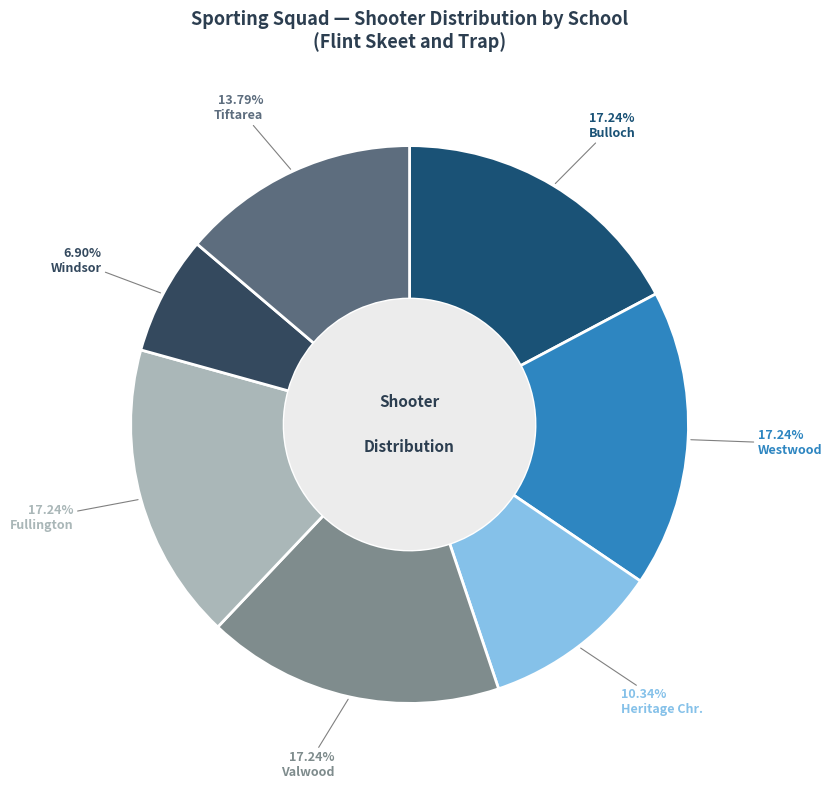

What is the largest slice in the pie chart?

Bulloch